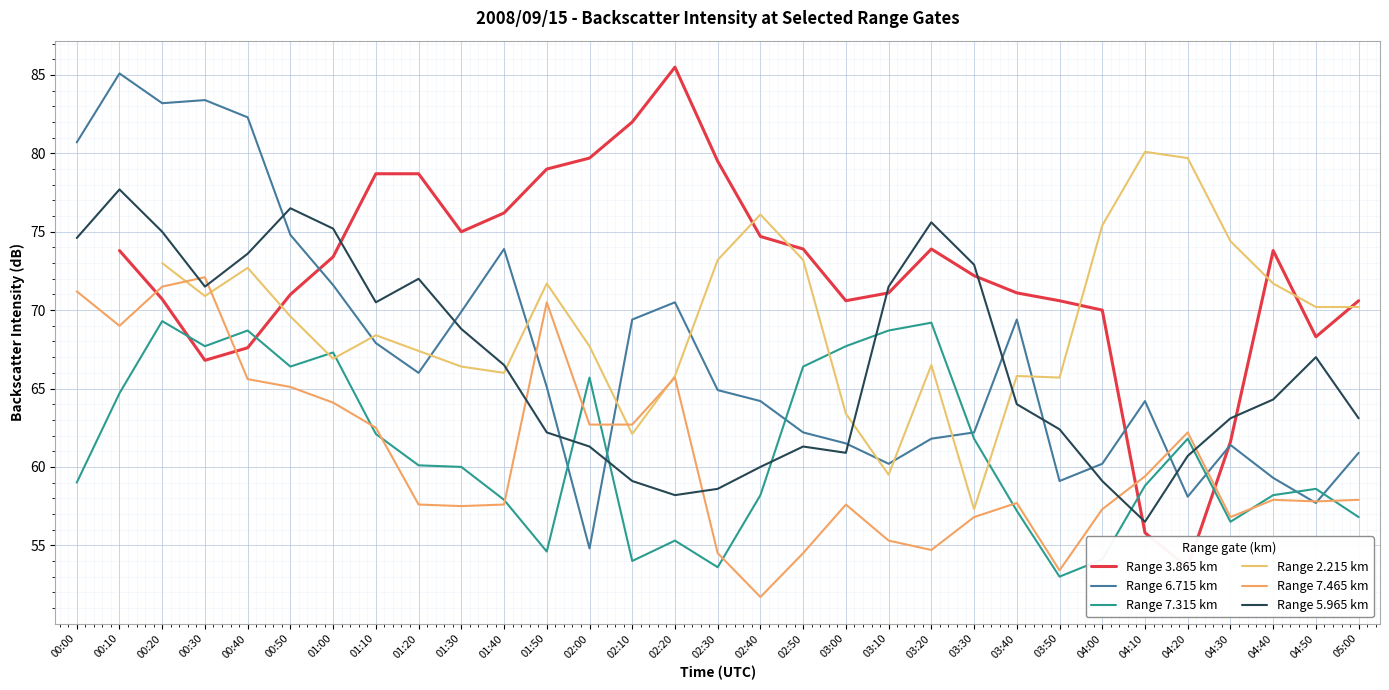

True or false: Range 7.315 km has more than 1 interior local peaks.

True